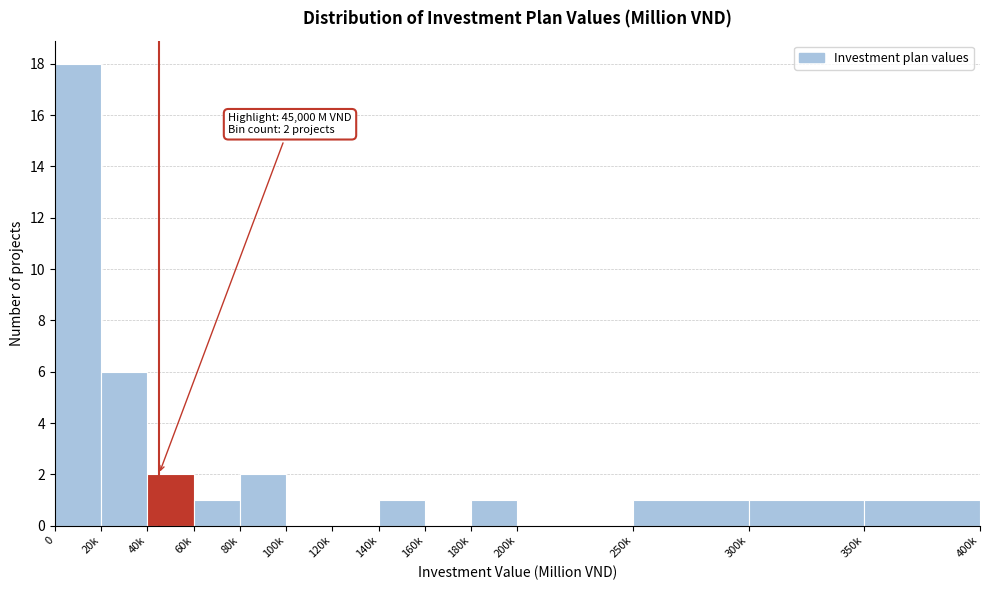

Reading left to right, extract all data points from this chart.

0=18	20k=6	40k=2	60k=1	80k=2	100k=0	120k=0	140k=1	160k=0	180k=1	200k=0	250k=1	300k=1	350k=1